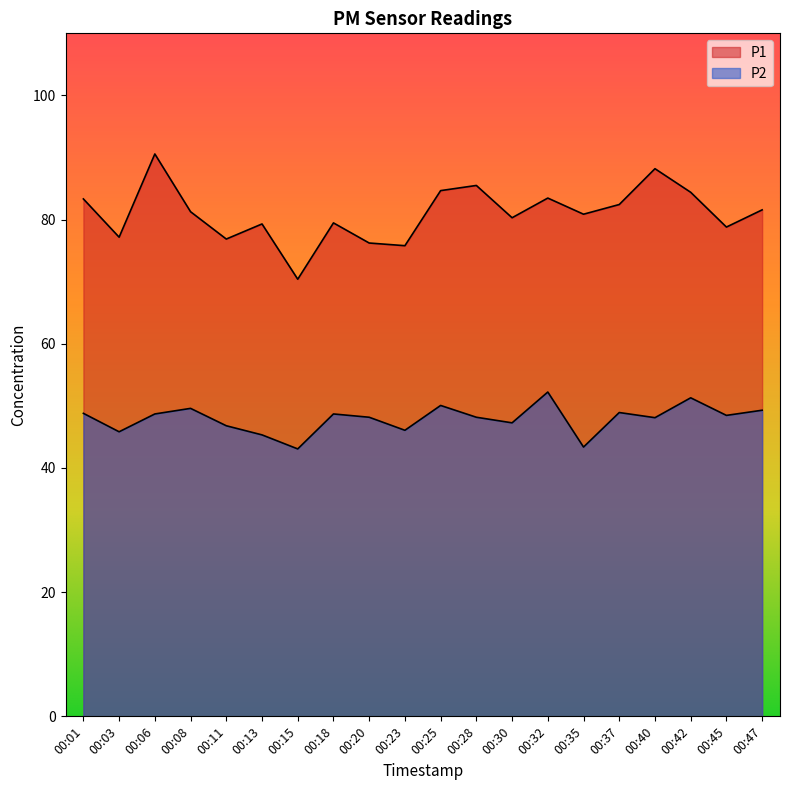

The value of P1 at 00:35 is 27.0. True or false?

False